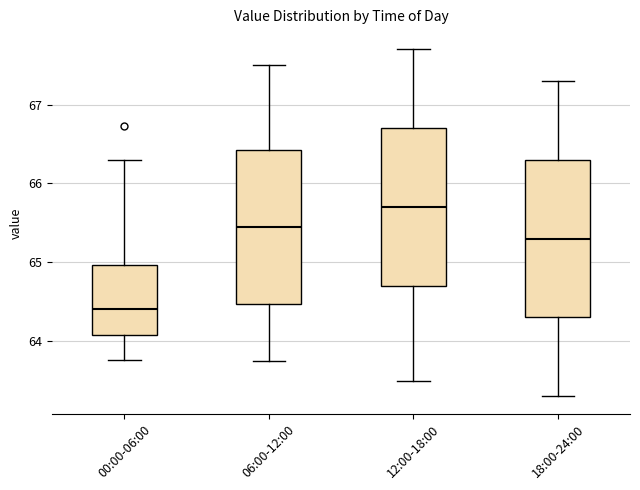

Where does the lower whisker of the box for 12:00-18:00 end on the y-axis? The values are not printed on the chart, so give them approximately, as read against the axis.

63.5